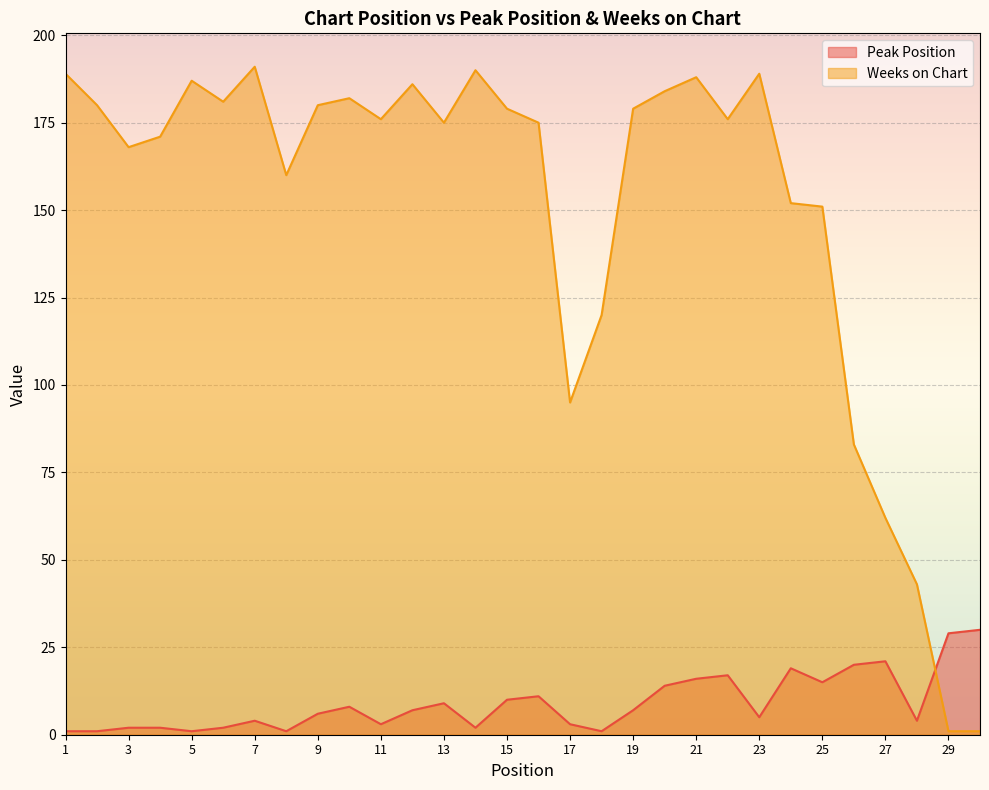

True or false: Weeks on Chart has more than 1 interior local peaks.

True